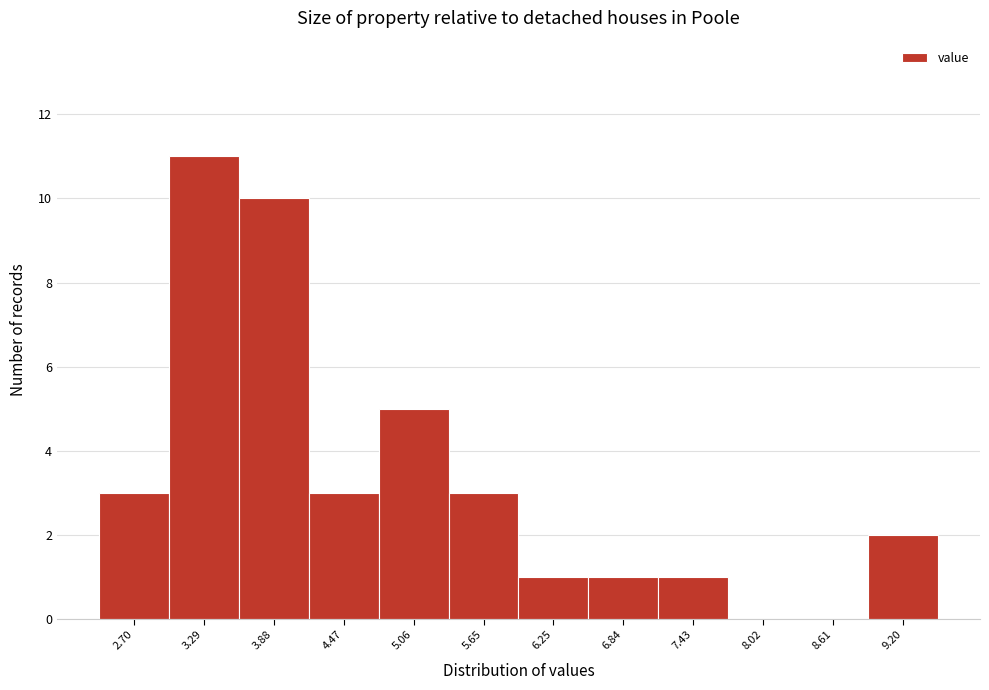

How tall is the bar that spans 7.1 to 7.7 on the x-axis? Neither the bar edges nor the heights are printed on the chart, so give them approximately, as read against the axes.

1